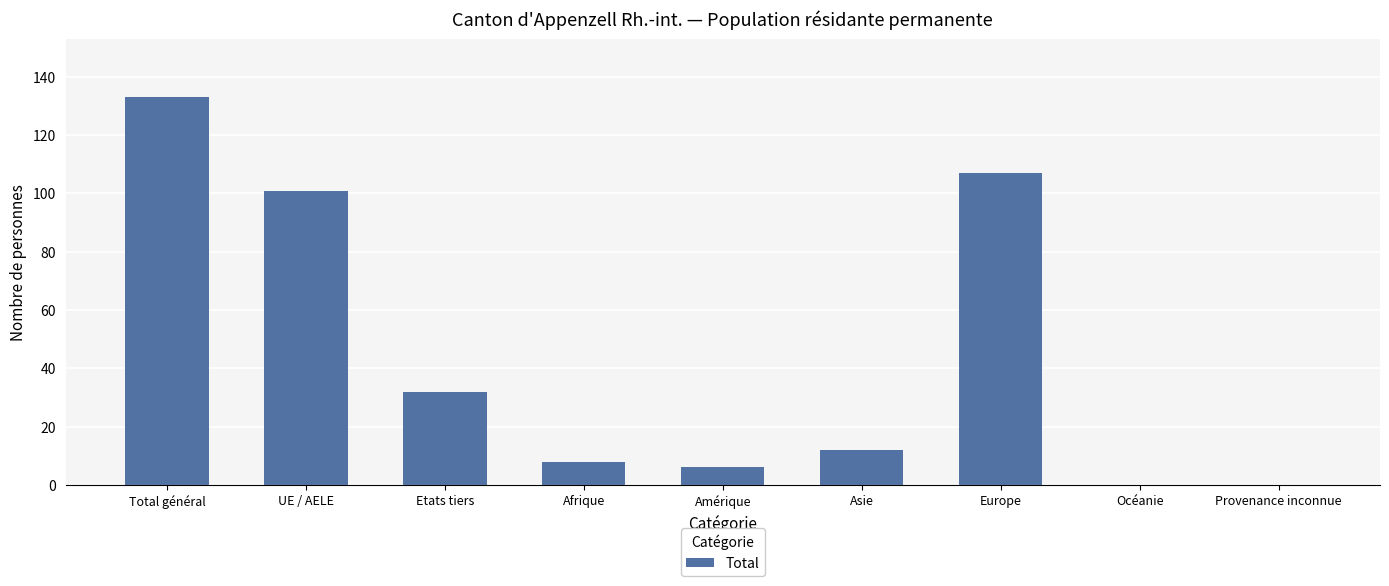

How many series are shown in this chart?

1